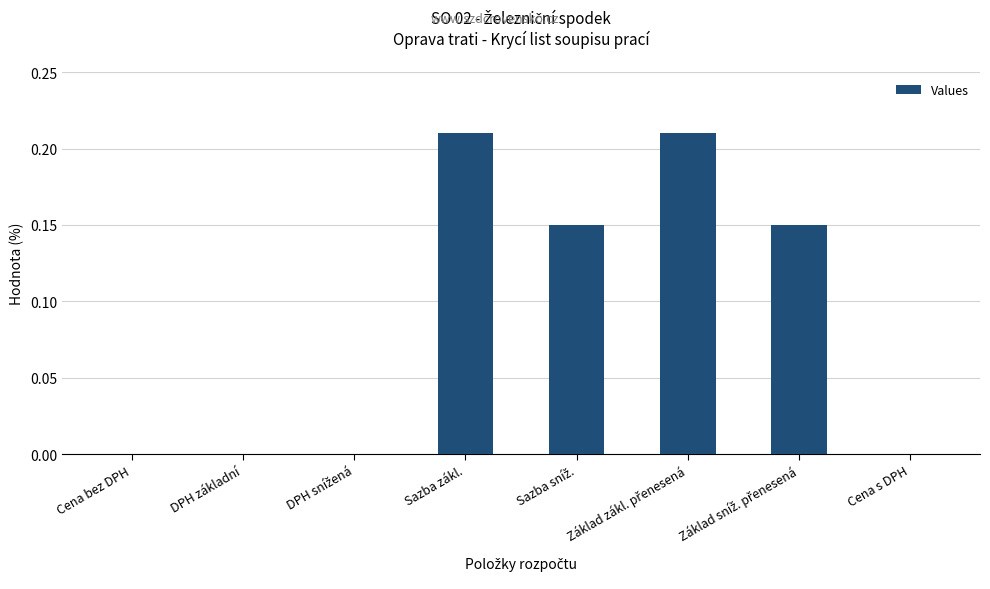

Are the bars grouped side by side (vs. stacked)?

No